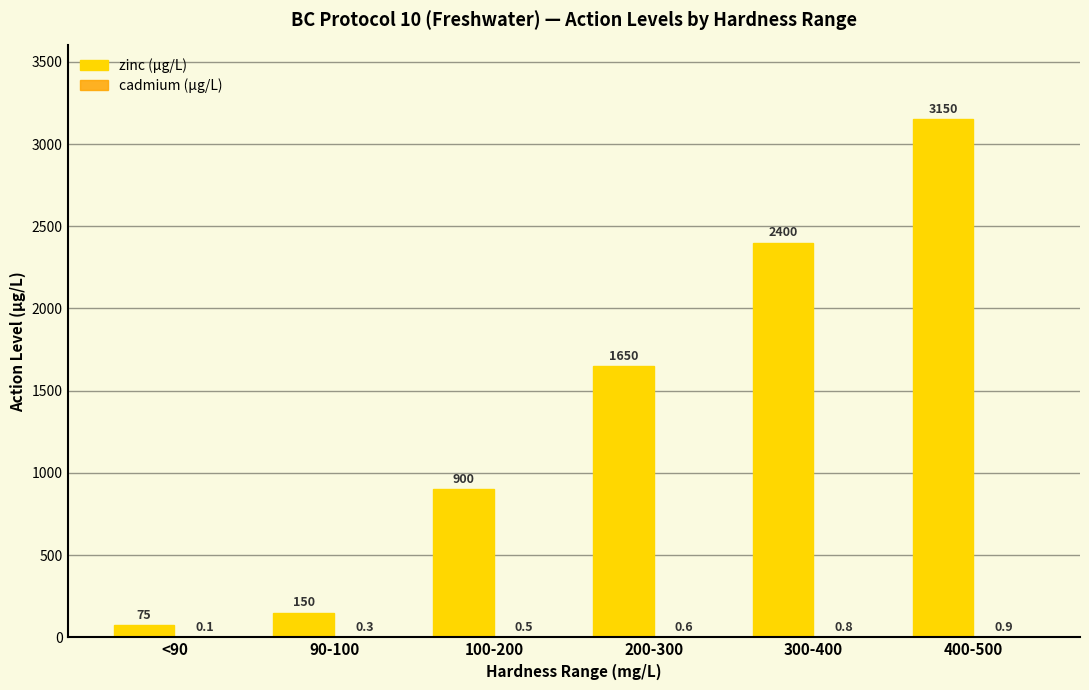

Between <90 and 400-500, which series saw the biggest shift?

zinc (µg/L)